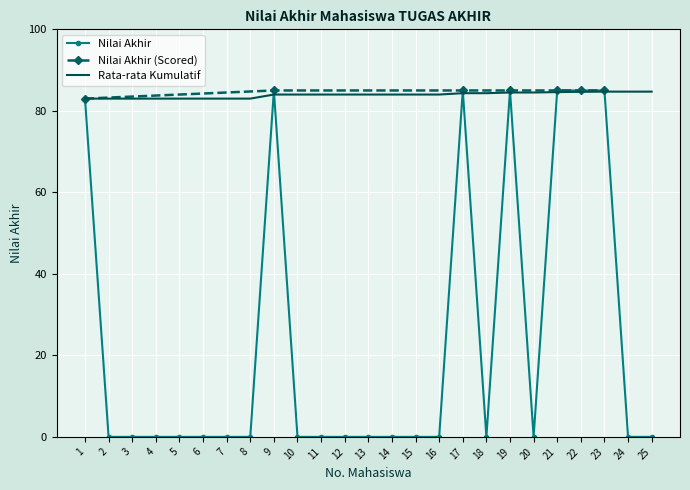

How many interior local peaks (higher than both neighbors) does the data have?

3